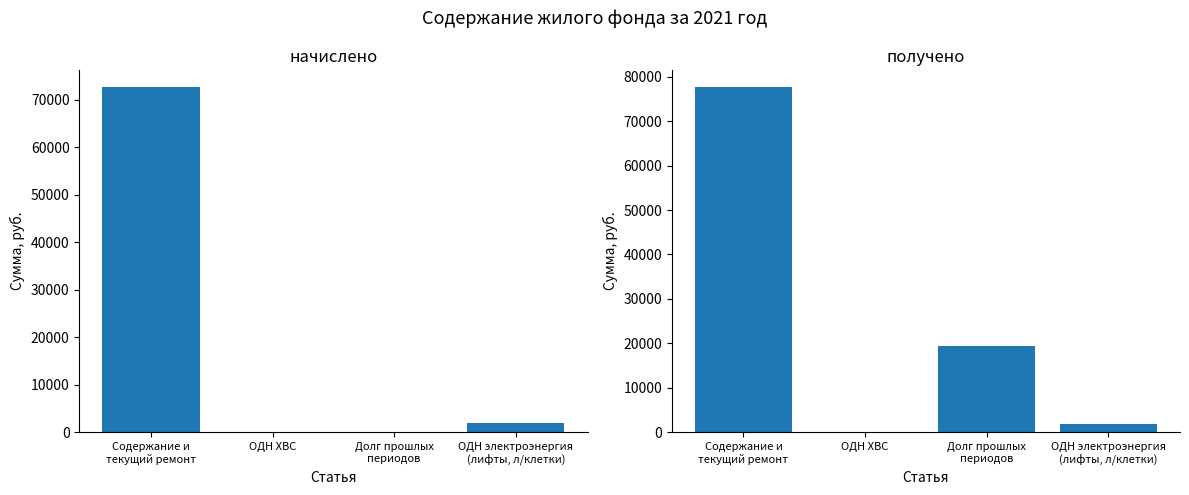

What is the label of the 2nd bar from the right?

Долг прошлых
периодов